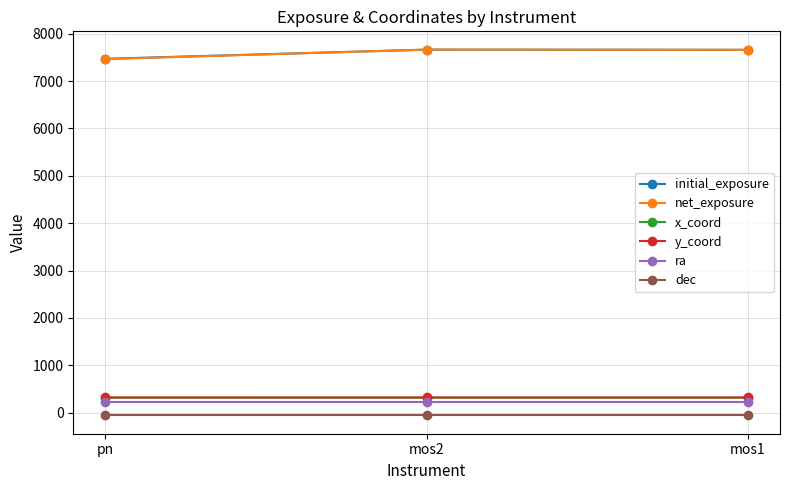

What is the greatest value displayed?

7665.4